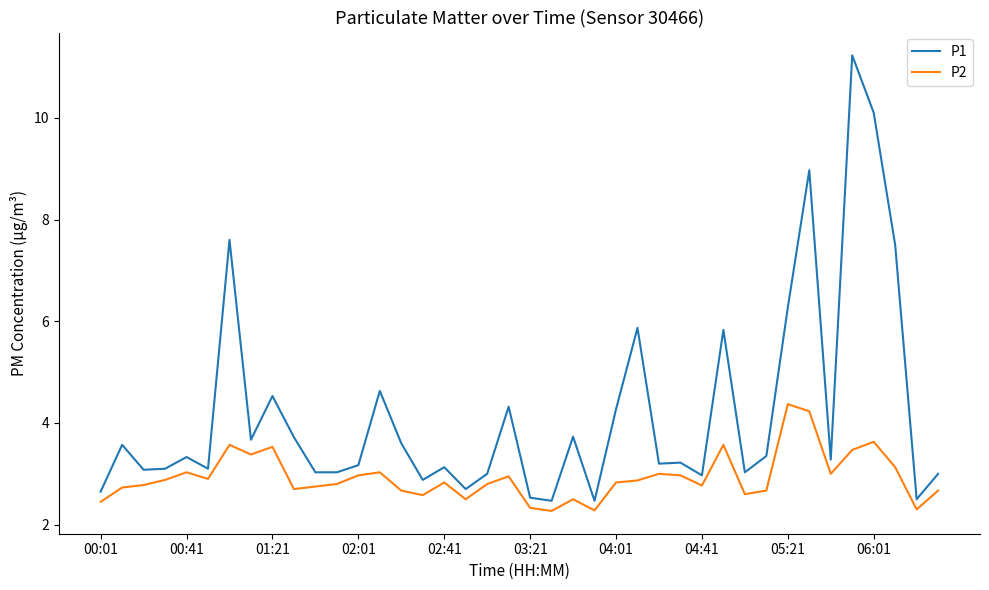

Which series has the largest total across all categories?

P1